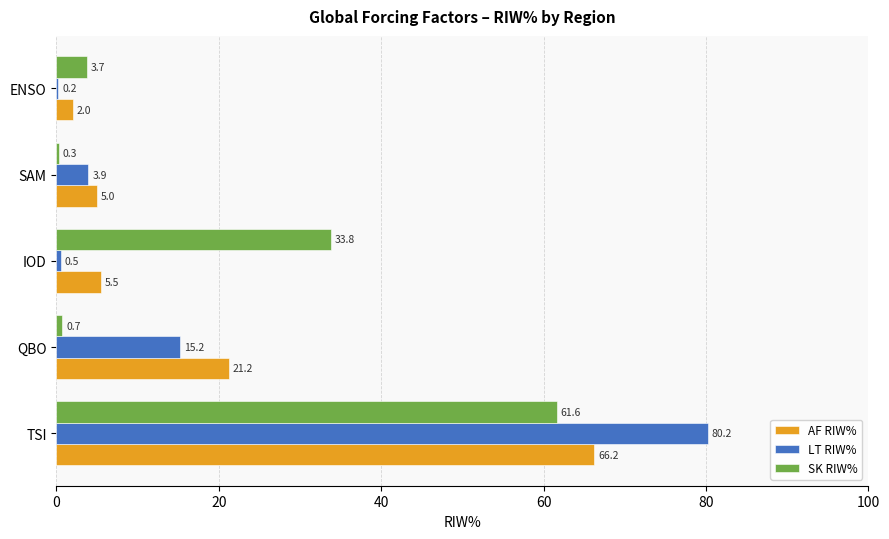

What is the sum of the LT RIW% values at QBO and IOD?

15.7